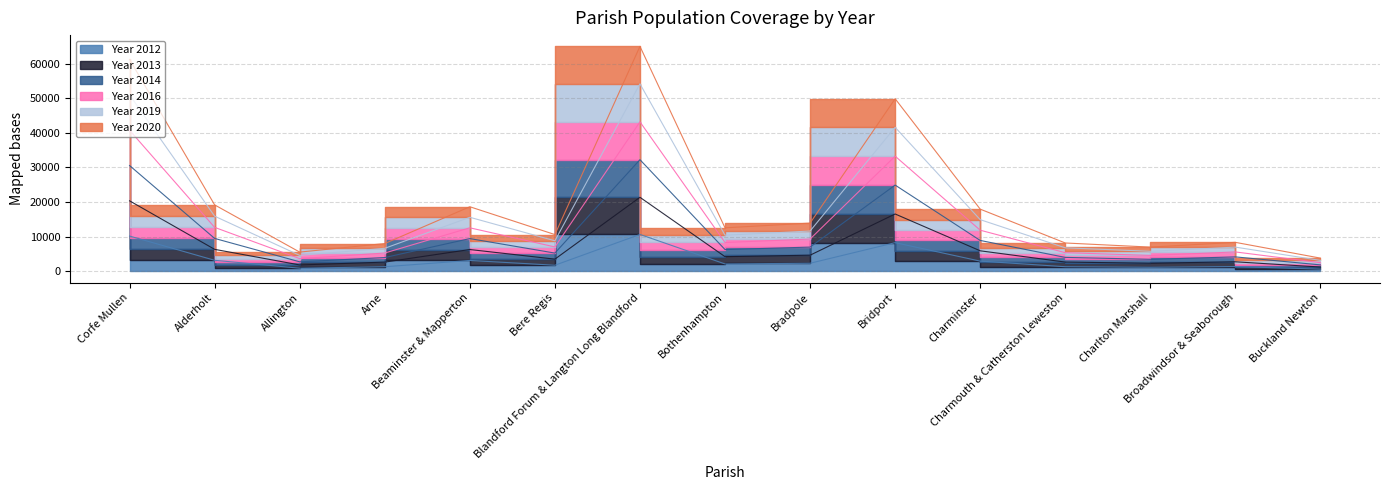

What is the value of the Year 2019 point at the 4th from the left?

8033